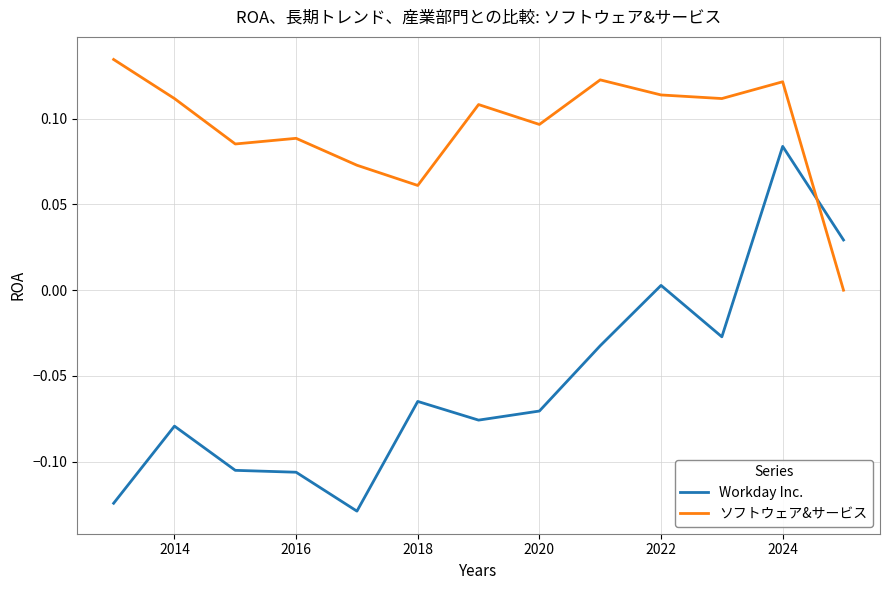

Count the ソフトウェア&サービス values in the range 0 to 1.

13